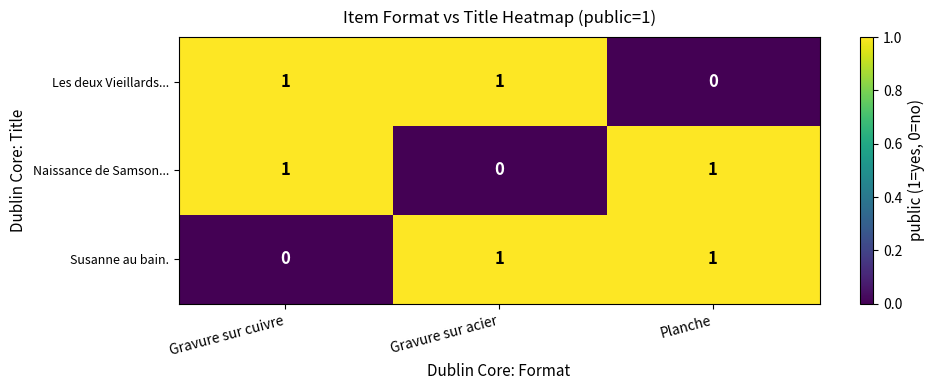

Is it true that Les deux Vieillards... equals 1 at Gravure sur cuivre?

True